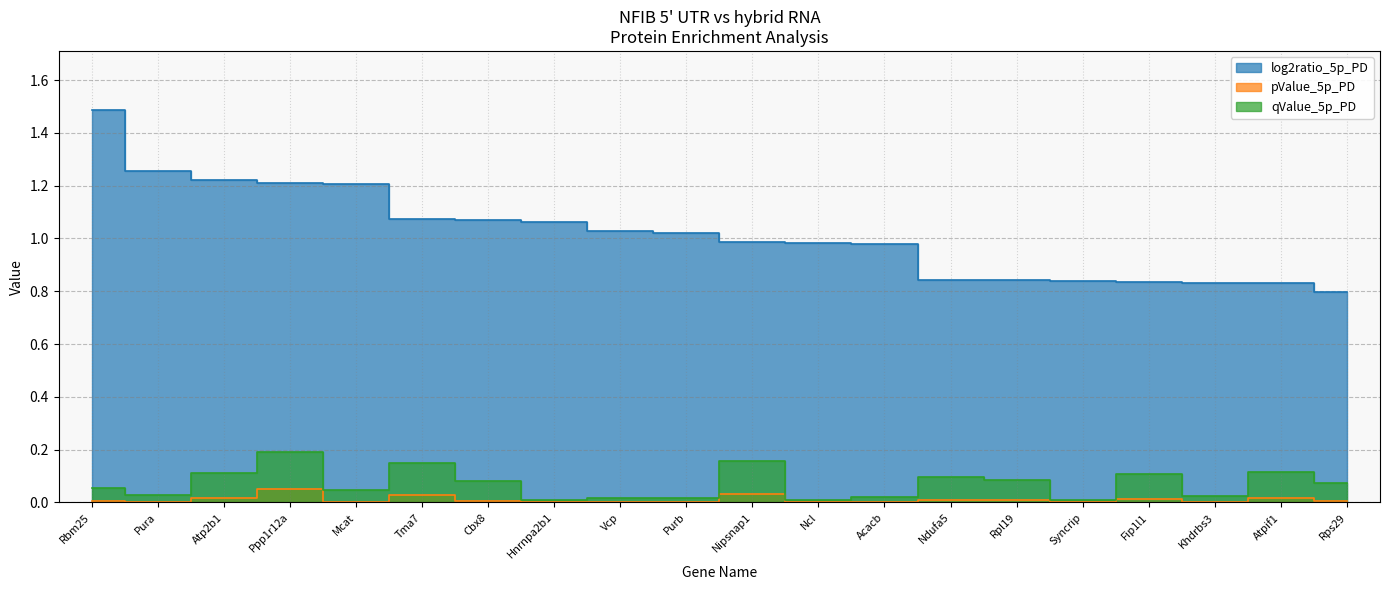

Is the value of qValue_5p_PD at Ncl greater than the value of pValue_5p_PD at Tma7?

No